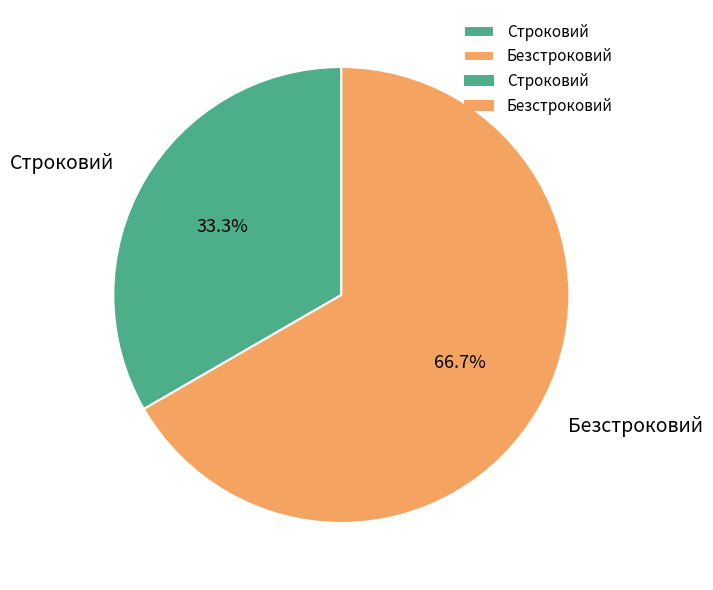

Which category has the biggest portion of the pie?

Безстроковий